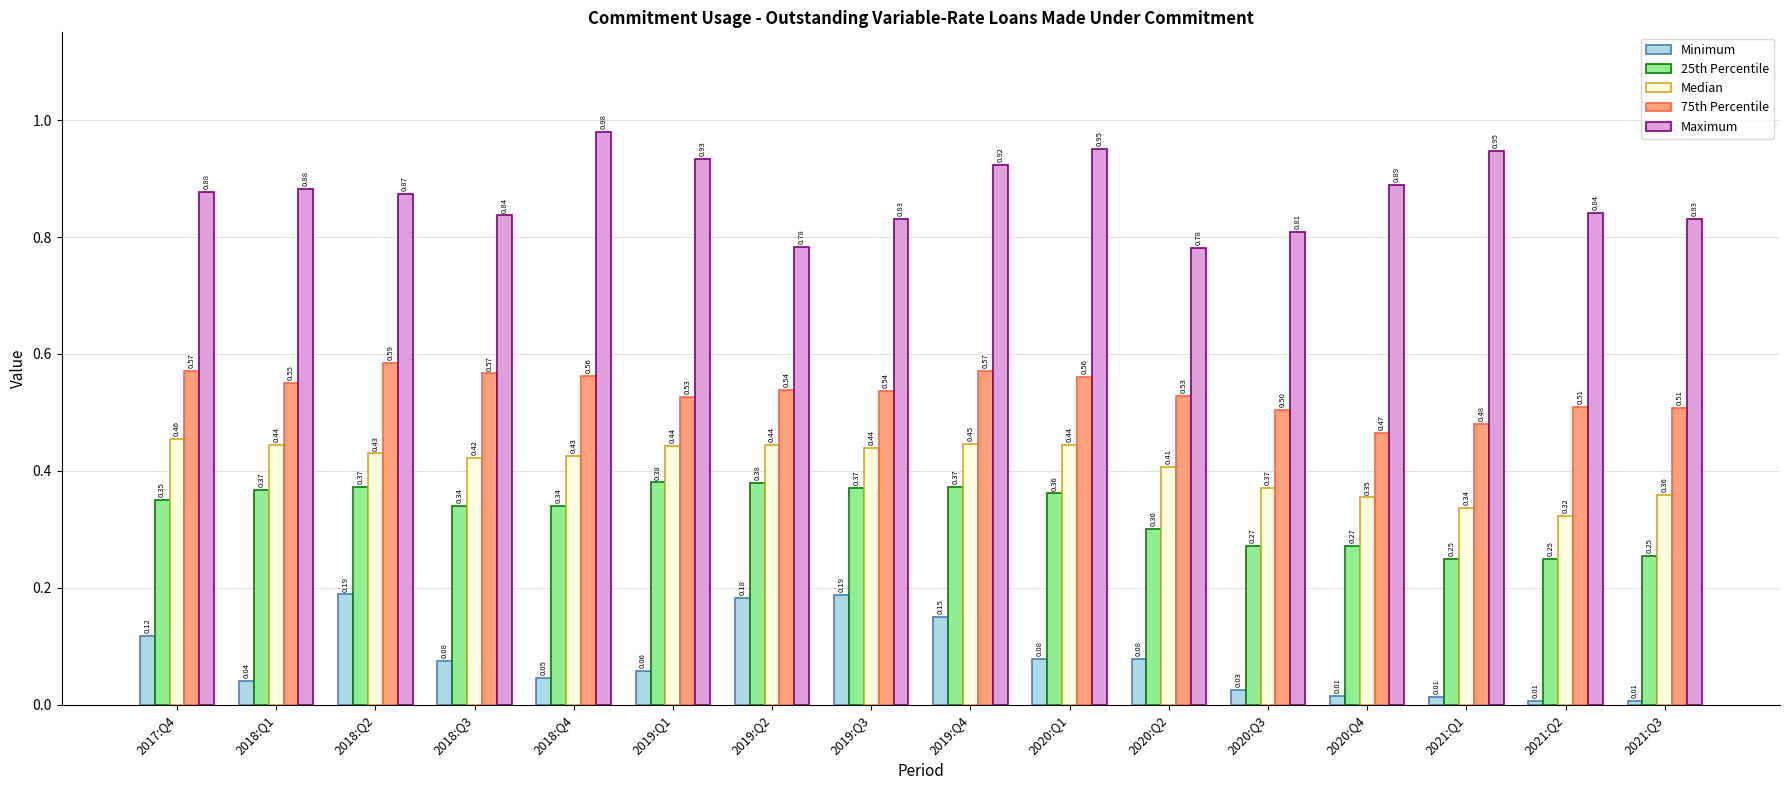

Rank the series by their maximum value, from lowest to highest.

Minimum, 25th Percentile, Median, 75th Percentile, Maximum